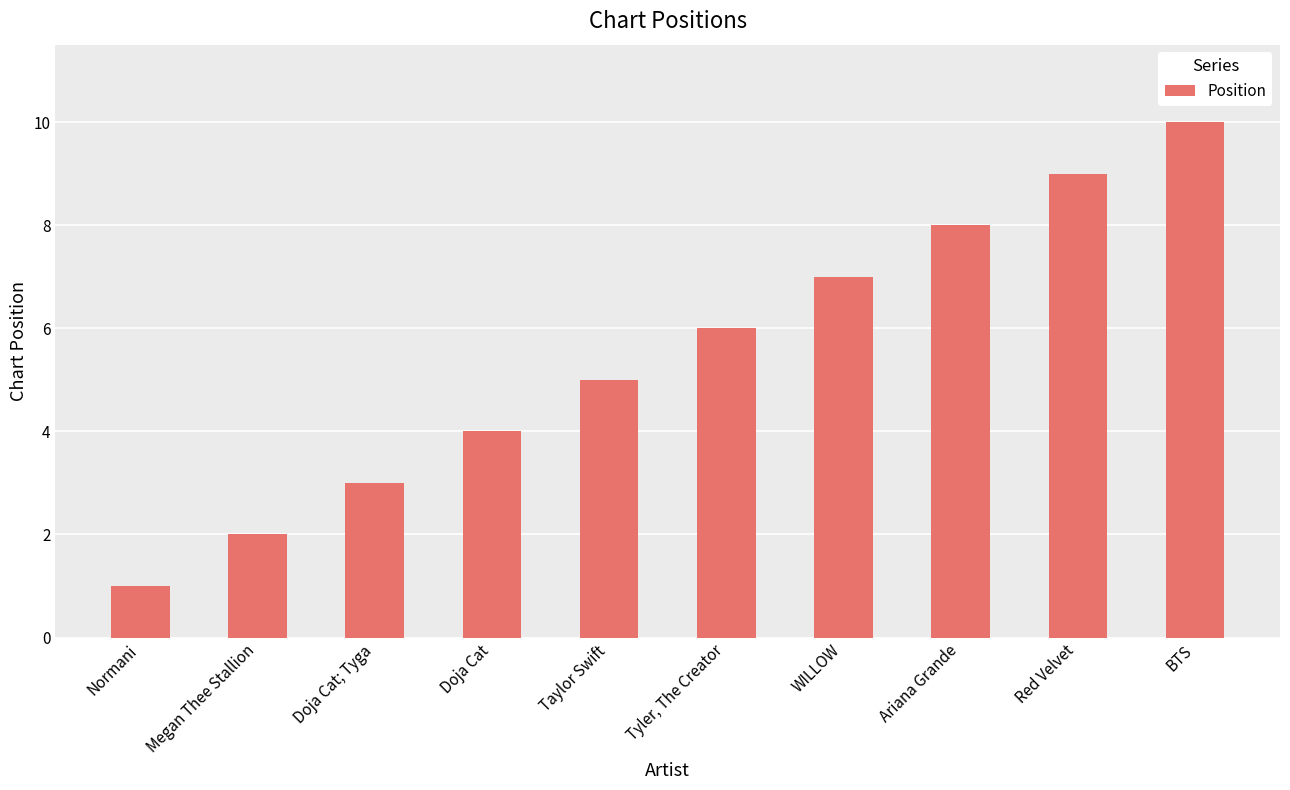

Count the values in the range 3 to 8.

6